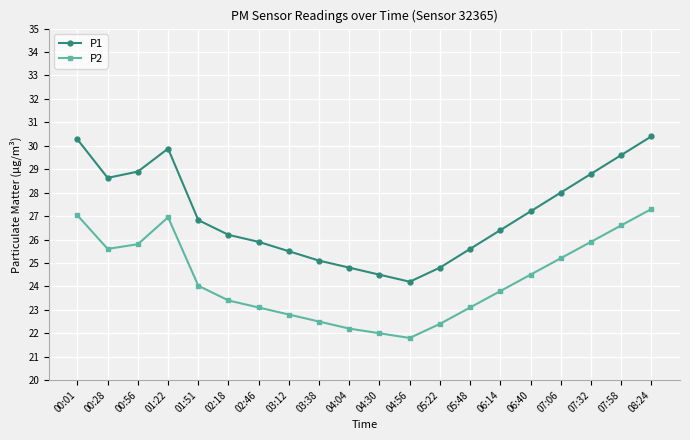

What is the approximate value of P1 at 02:18?

26.2